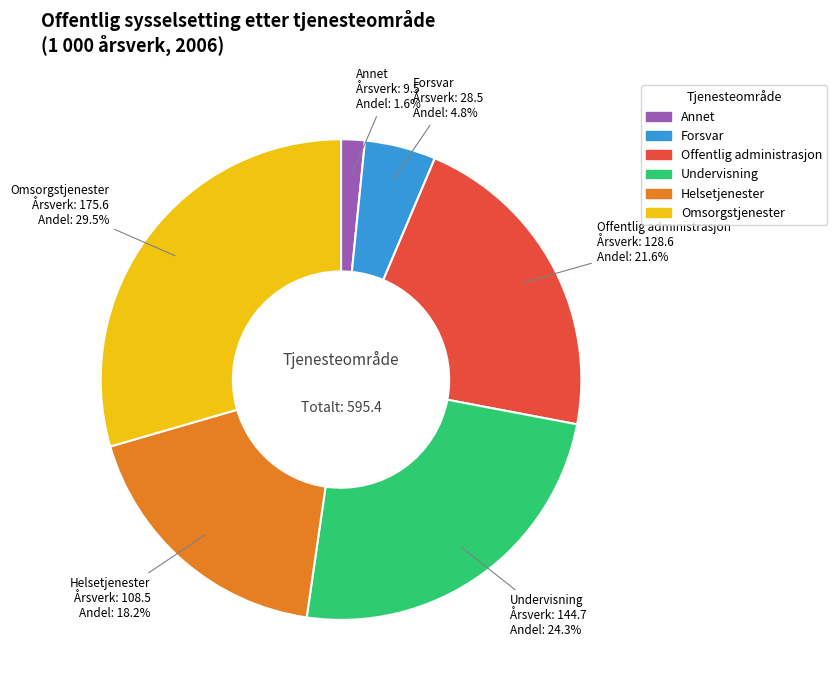

Is there any slice that represents more than half of the pie?

No